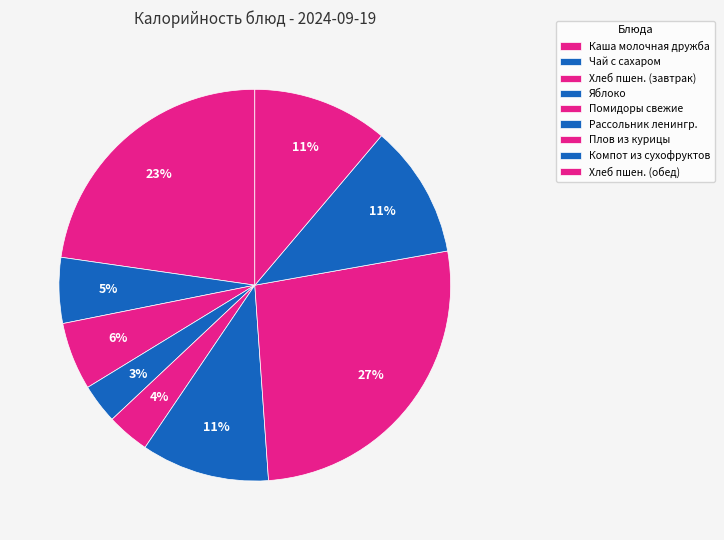

How much of the chart is everything except Яблоко?

96.7%